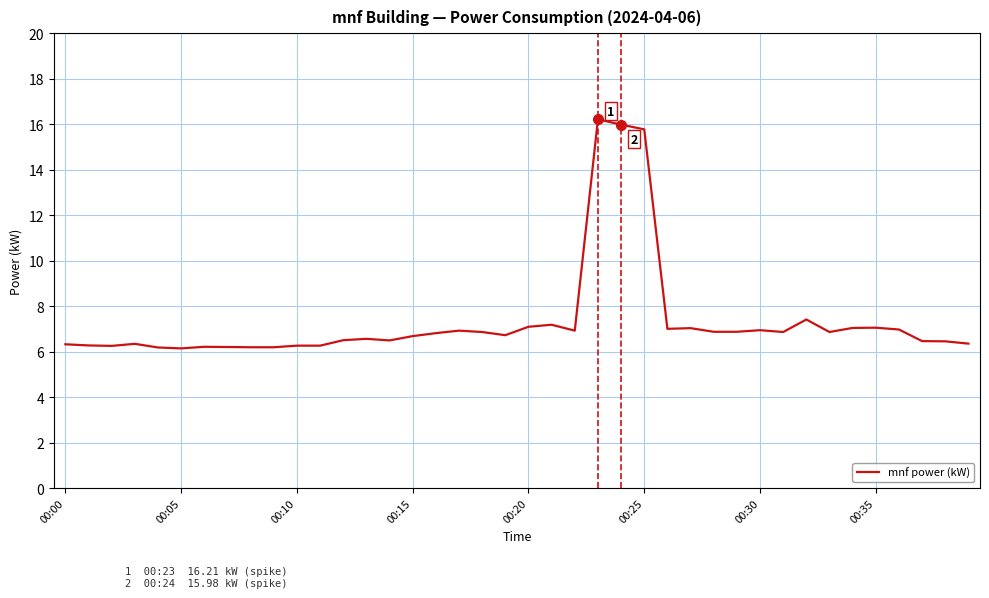

What is the greatest value displayed?

16.2